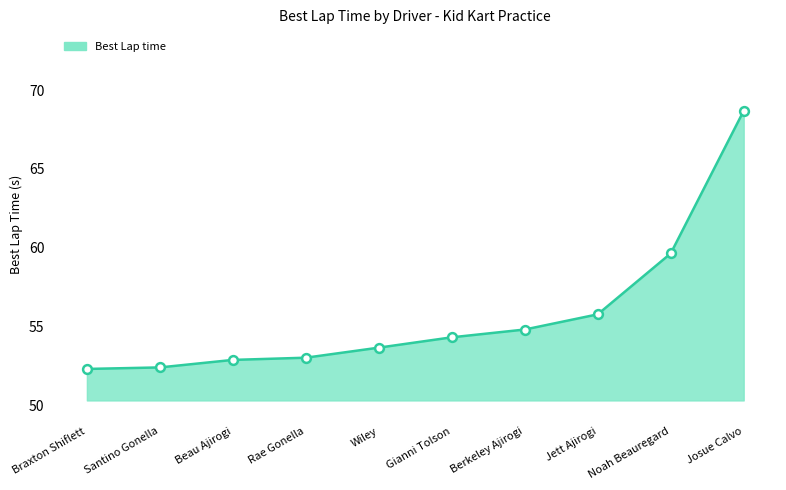

Between Wiley and Jett Ajirogi, which is larger?

Jett Ajirogi